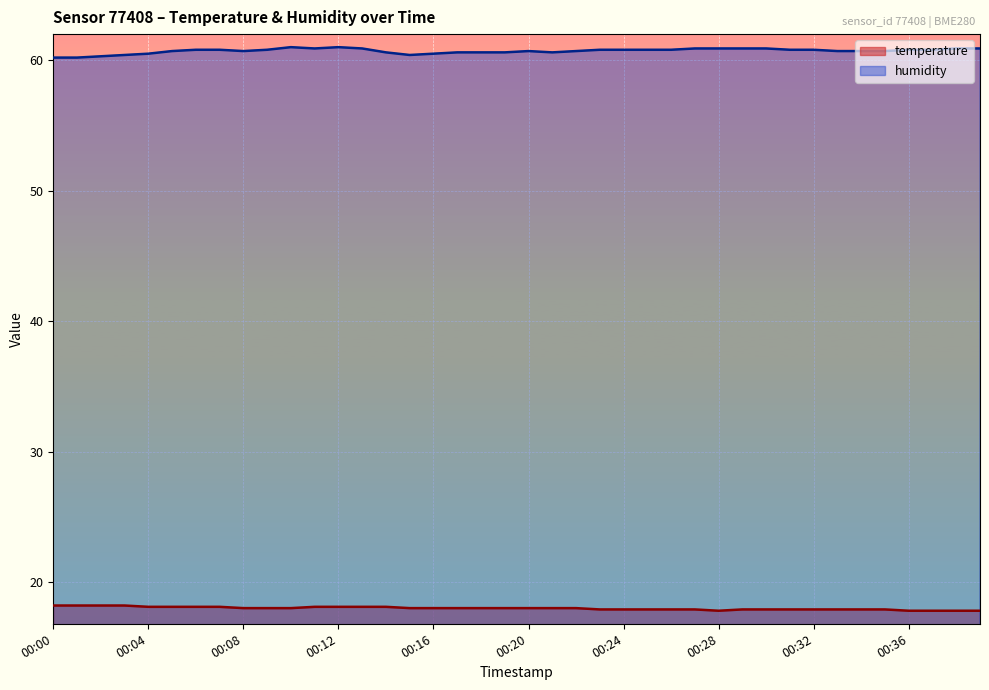

In temperature, how many points are lower than both neighbors (excluding endpoints)?

1